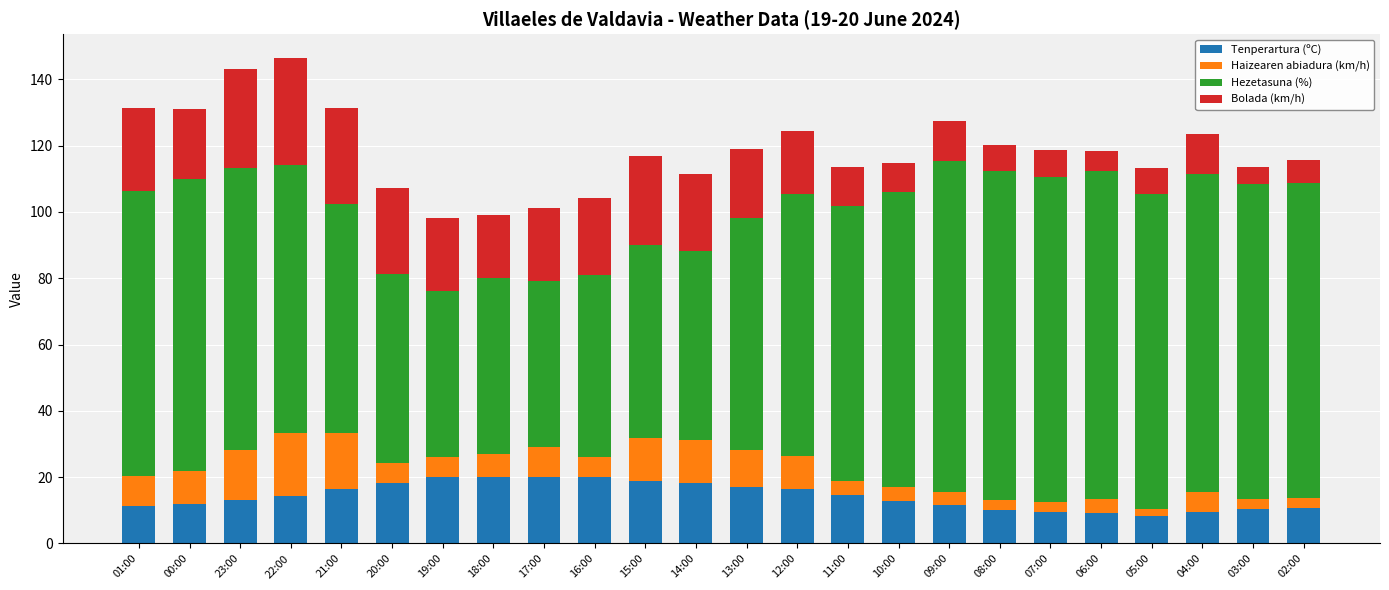

What is the average value of the Tenperartura (ºC) series?

14.3